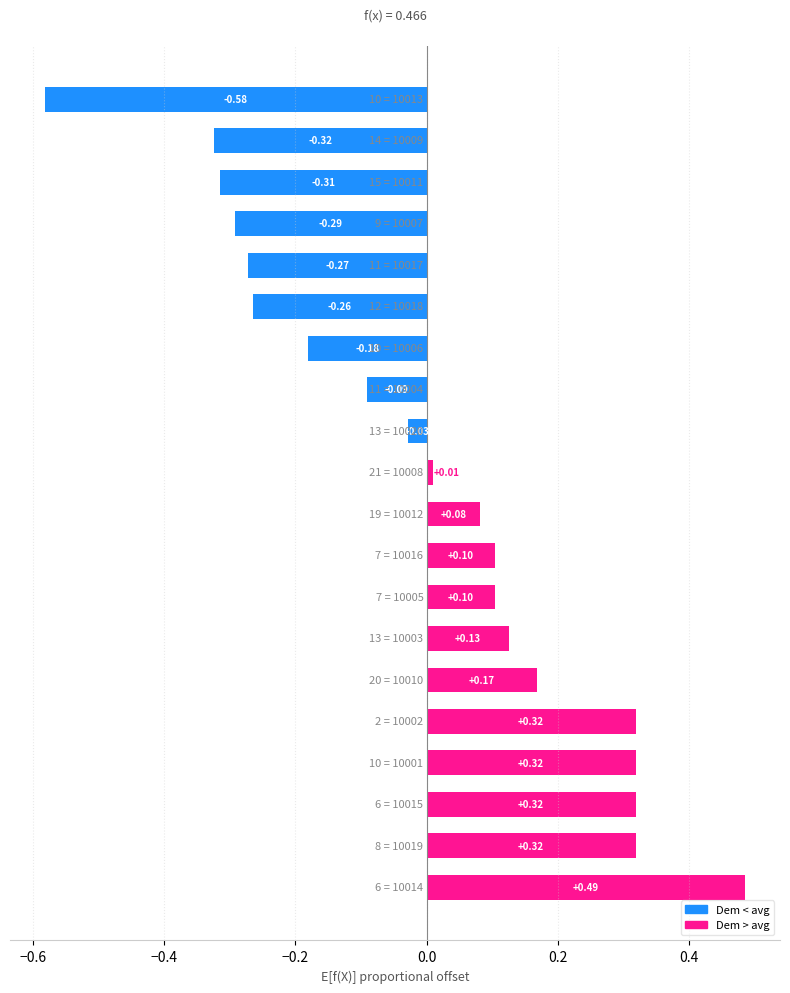

Are the bars grouped side by side (vs. stacked)?

No